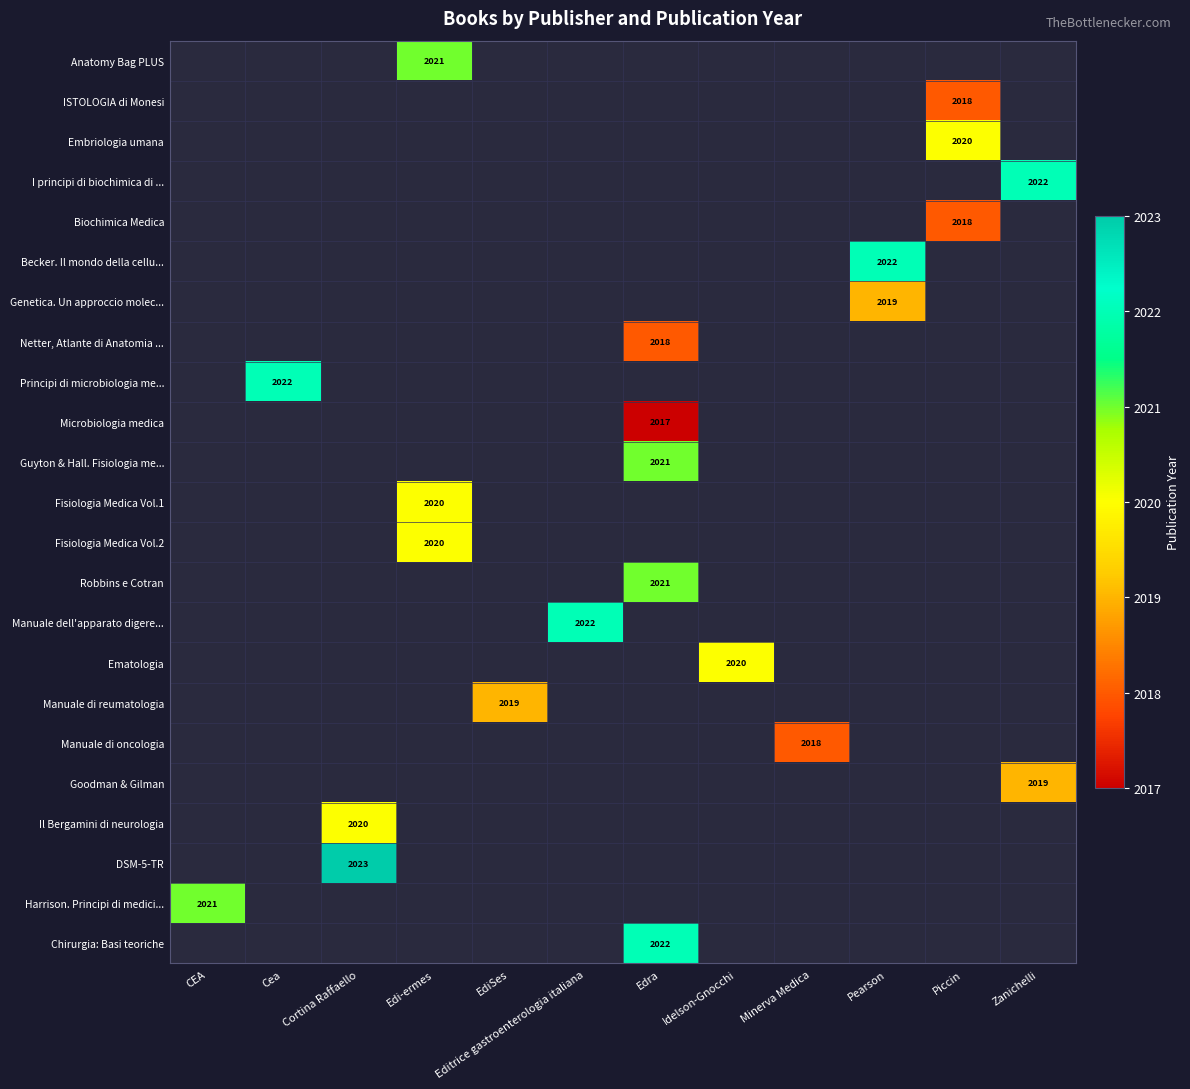

Which label corresponds to the largest value in the chart?

Cortina Raffaello